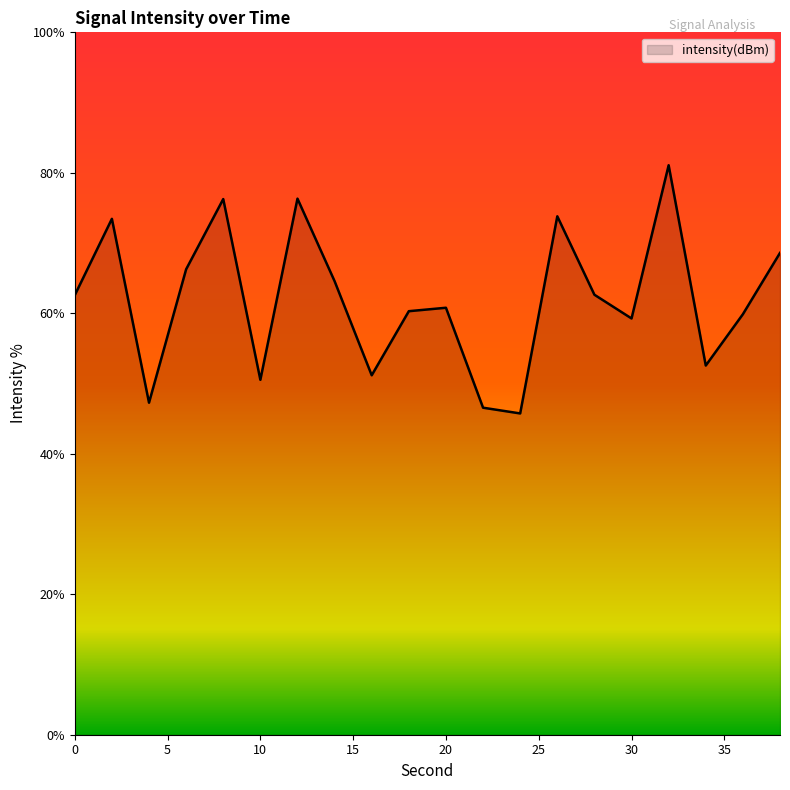

What is the minimum value shown in the chart?

45.7